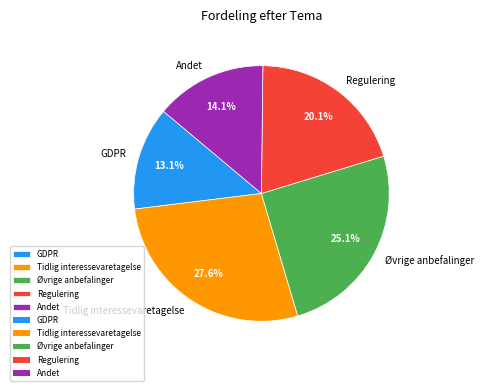

Approximately how many times larger is the value at Øvrige anbefalinger compared to Andet?

1.8